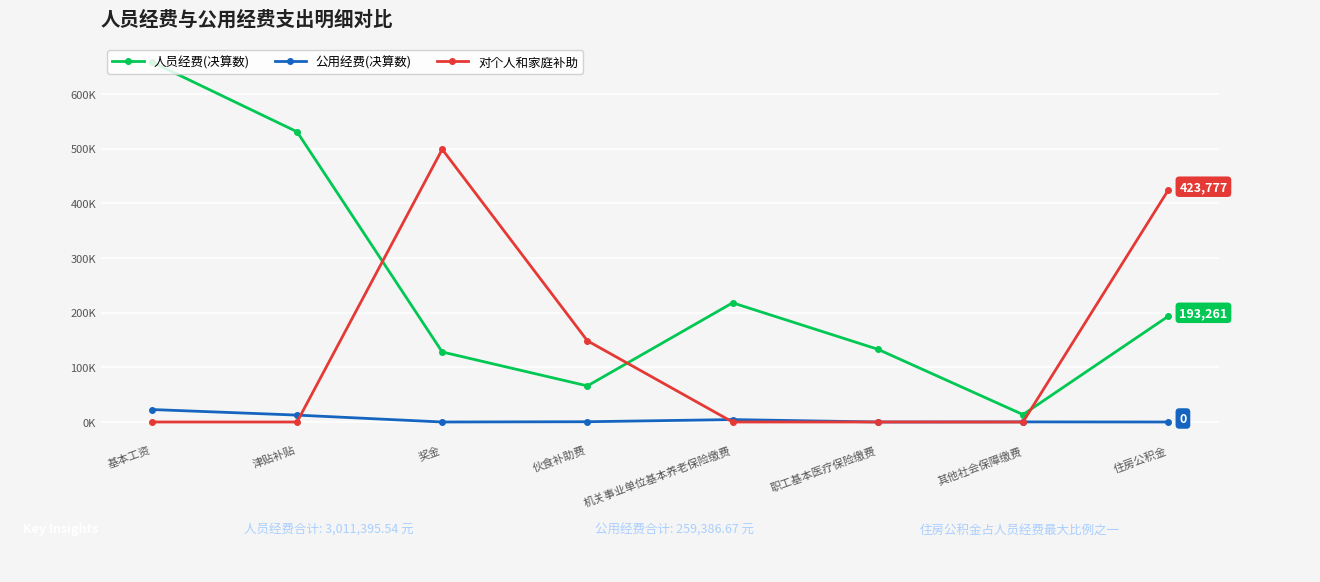

Between 津贴补贴 and 职工基本医疗保险缴费, which series saw the biggest shift?

人员经费(决算数)